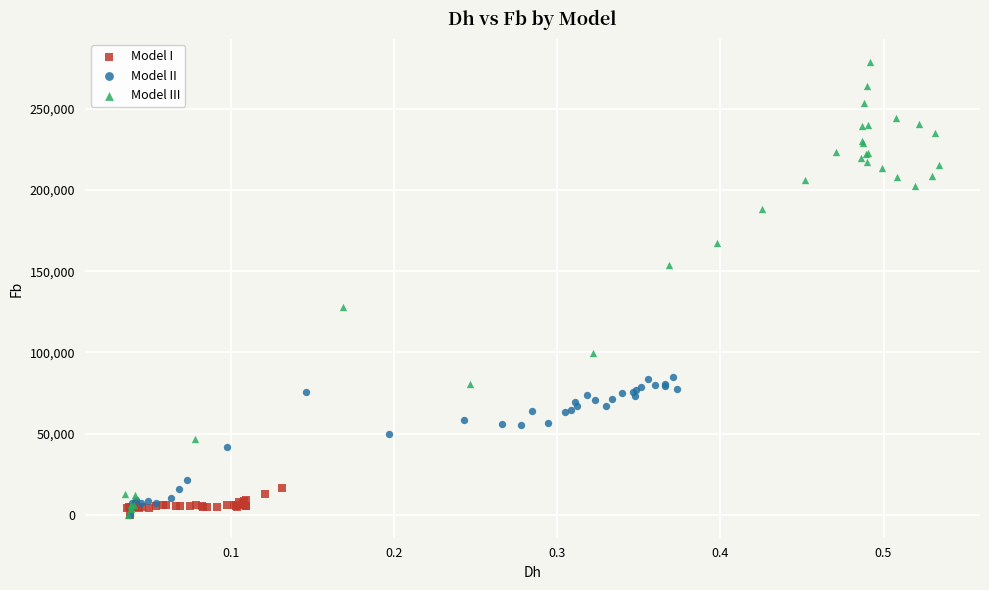

Which series contains the highest Y value?

Model III